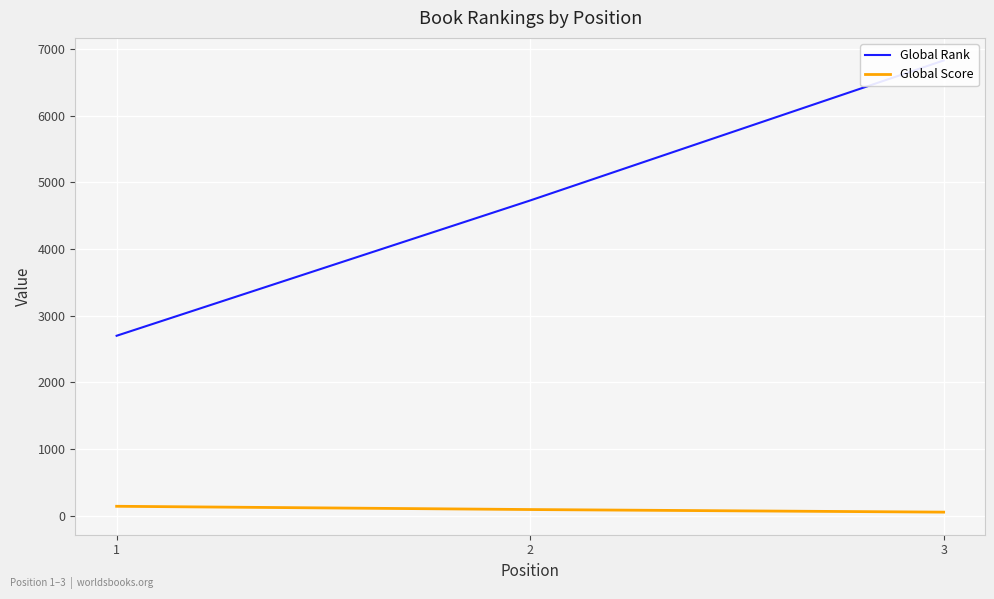

Is it true that Global Score equals 249 at 1?

False